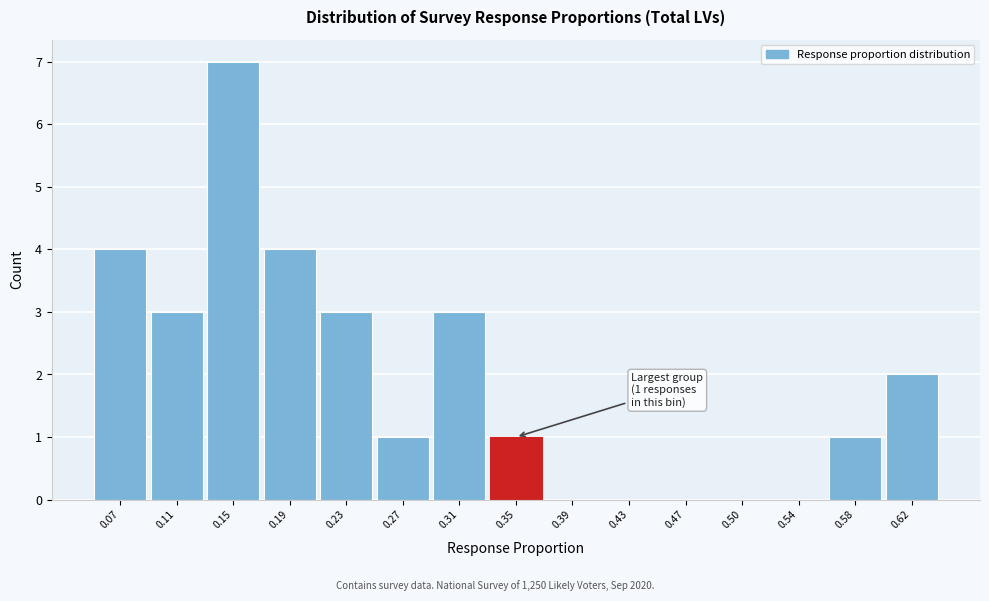

Reading left to right, extract all data points from this chart.

0.07=4	0.11=3	0.15=7	0.19=4	0.23=3	0.27=1	0.31=3	0.35=1	0.39=0	0.43=0	0.47=0	0.50=0	0.54=0	0.58=1	0.62=2